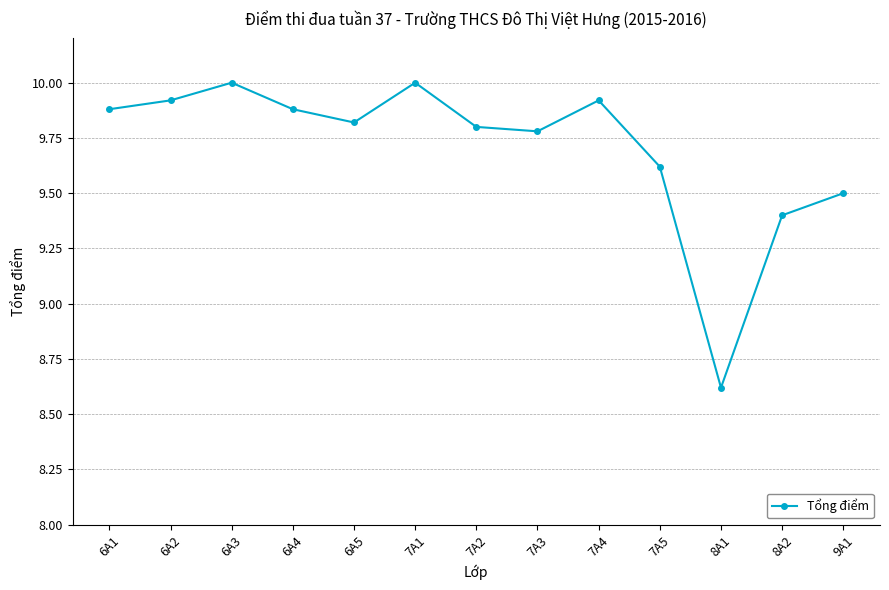

What is the change in value from 6A4 to 7A3?

-0.1